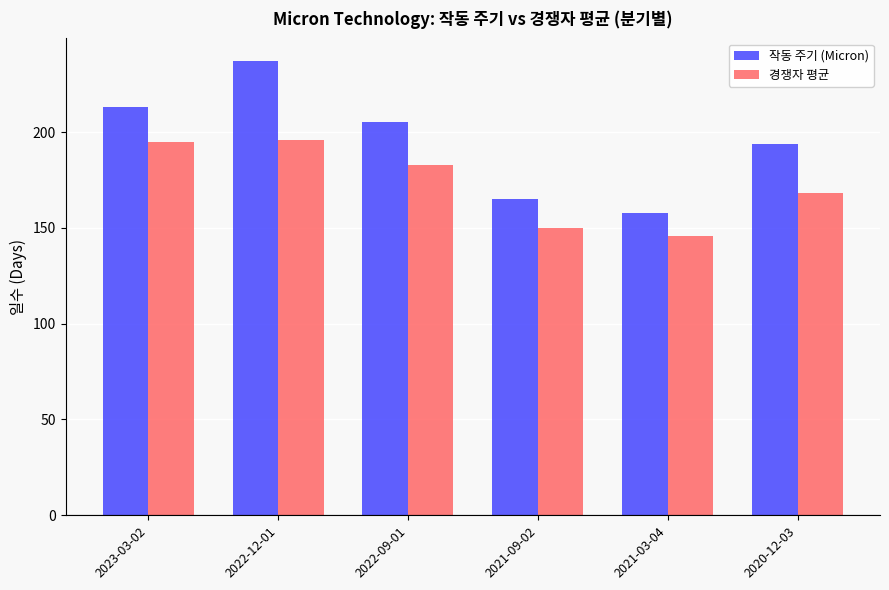

How many categories are shown in the chart?

6